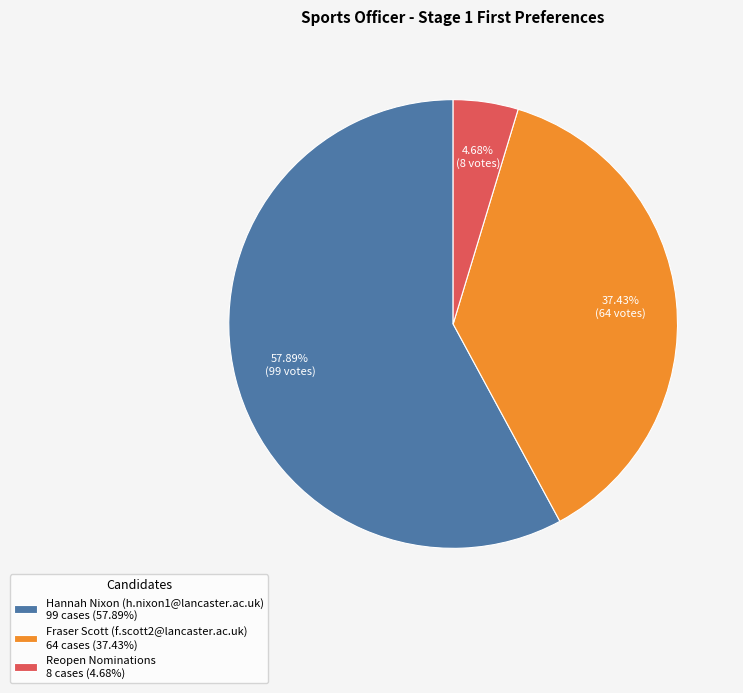

Combined, do Hannah Nixon (h.nixon1@lancaster.ac.uk) and Reopen Nominations account for over 50%?

Yes